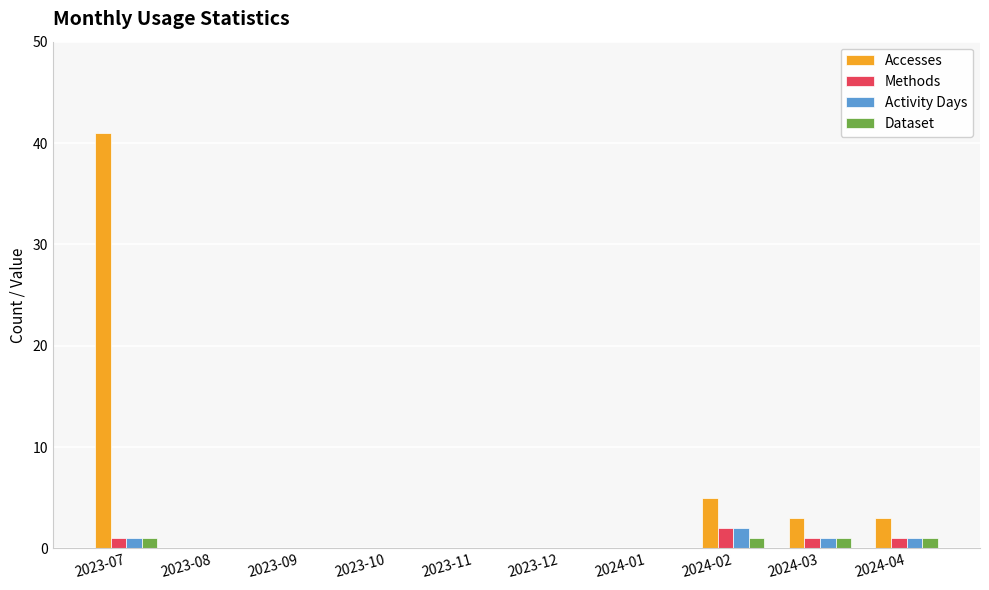

Which series changed the most between 2023-08 and 2024-03?

Accesses